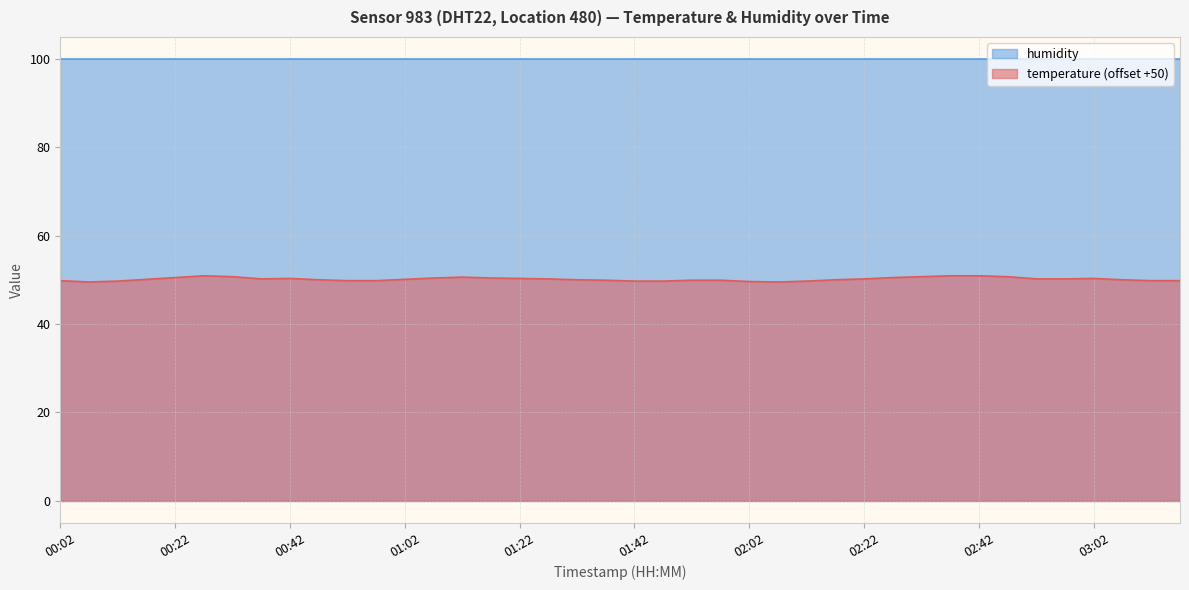

Which series has the largest range (max minus min)?

temperature (offset +50)